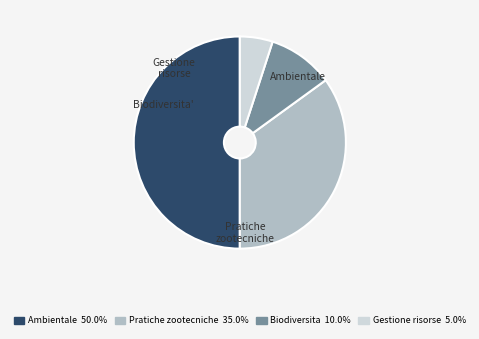

Do Gestione risorse and Pratiche zootecniche together represent more than half of the pie?

No